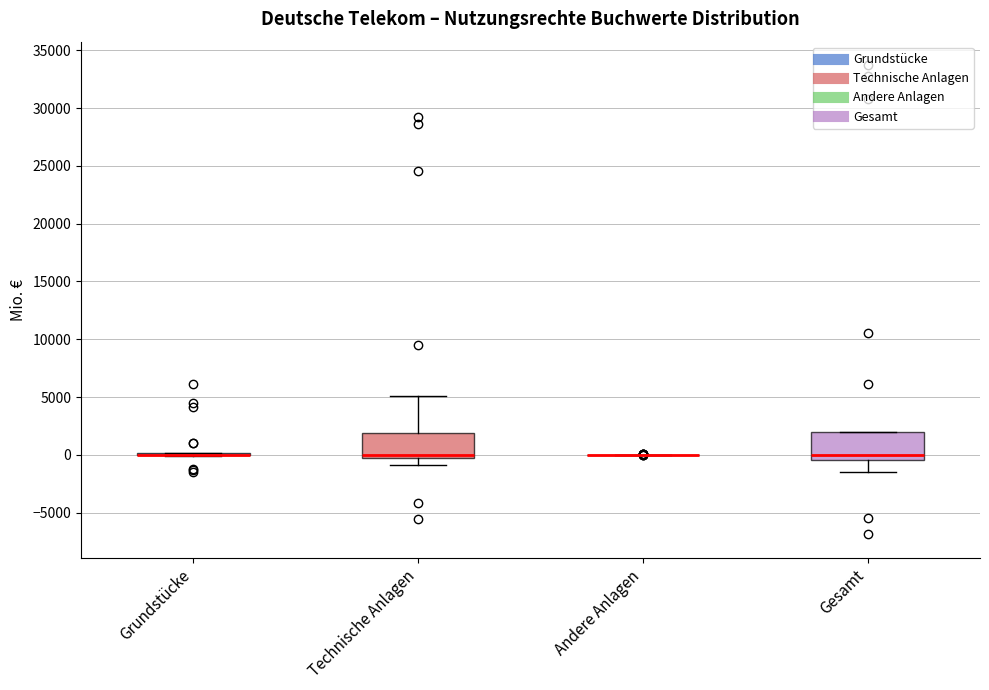

Reading left to right, read every box against the y-axis: the position of its median line, the range the box covers, and the ends of its whiskers. The values are not printed on the chart, so give them approximately, as read against the axis.

Grundstücke: box collapsed to a line at 0, whiskers 0 to 0
Technische Anlagen: median 0, box -500 to 2000, whiskers -1000 to 5000
Andere Anlagen: box collapsed to a line at 0, whiskers 0 to 0
Gesamt: median 0, box -500 to 2000, whiskers -1500 to 2000